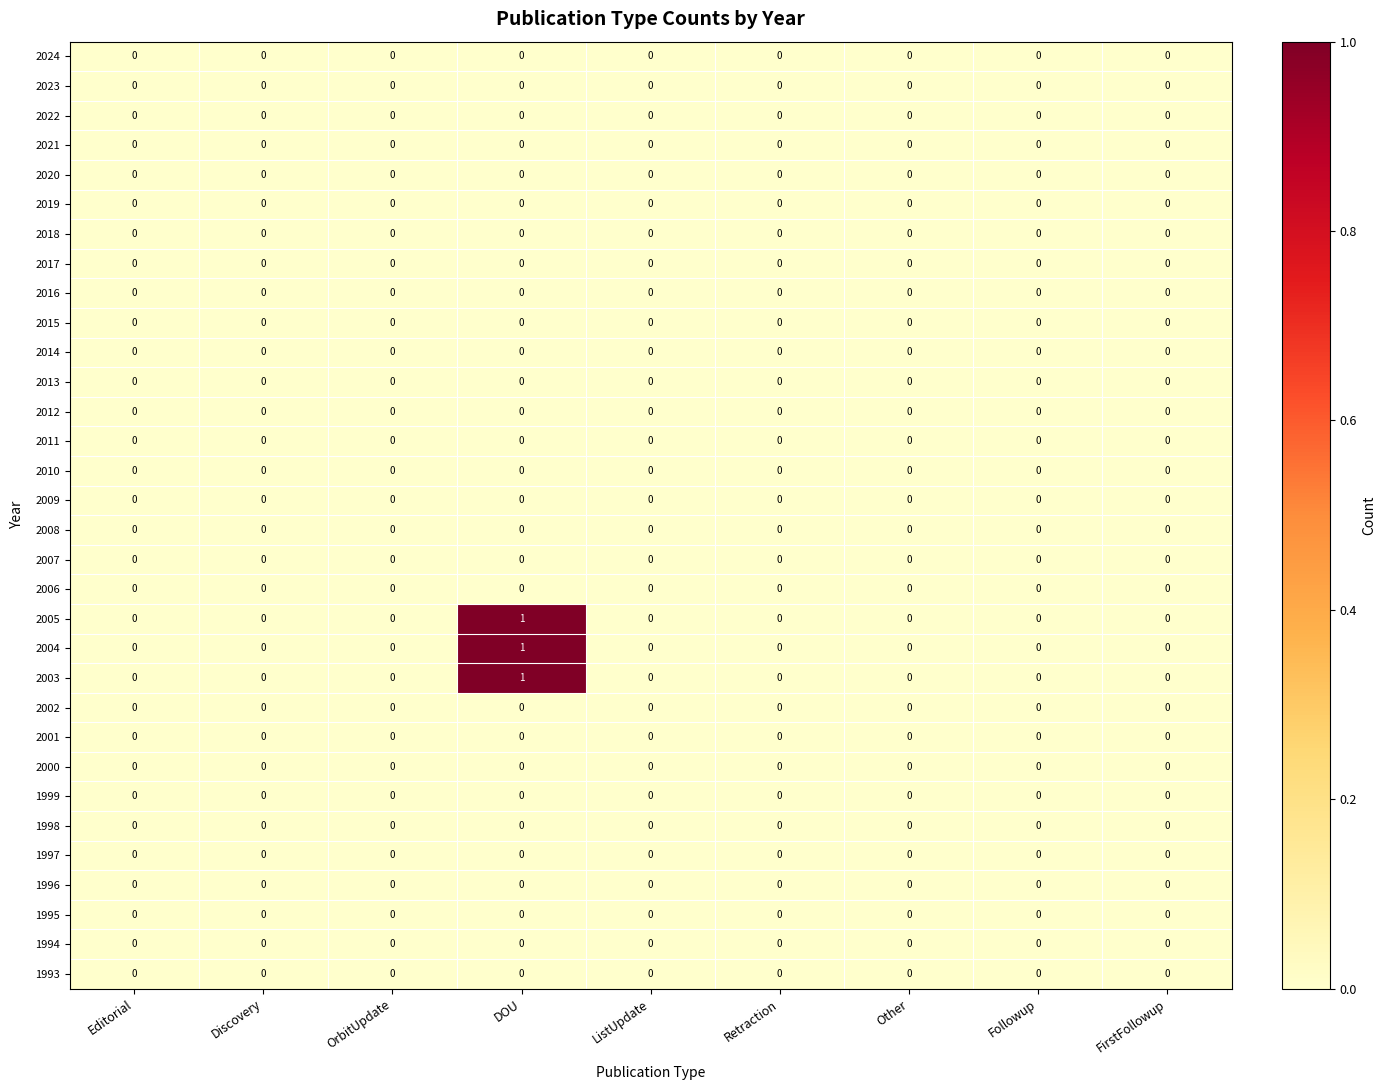

At which category does the chart reach its peak across all series?

DOU